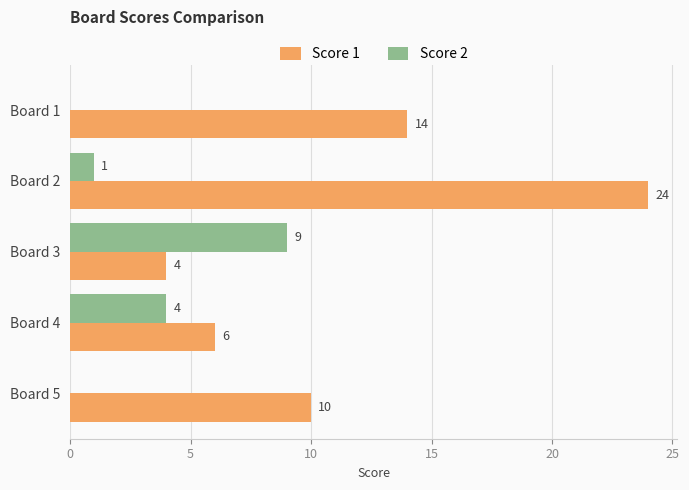

At which category is the sum across all series the highest?

Board 2